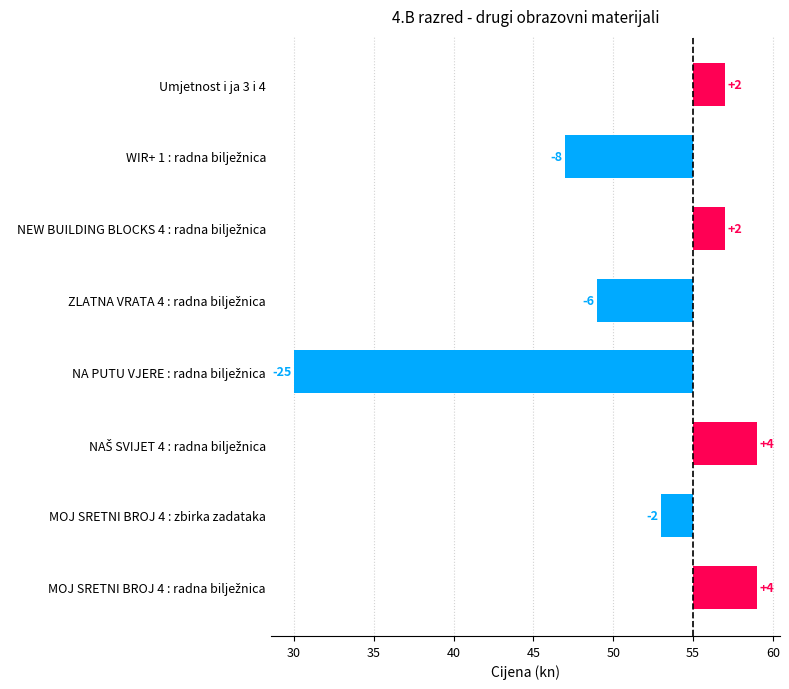

Does the chart contain any negative values?

Yes